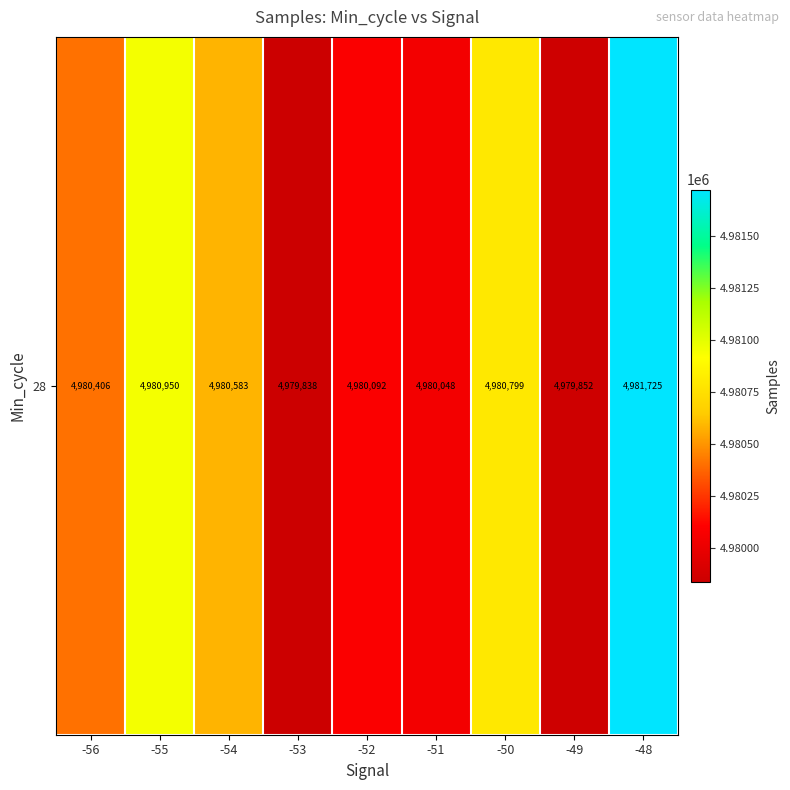

What is the change in value from -52 to -49?

-240.4